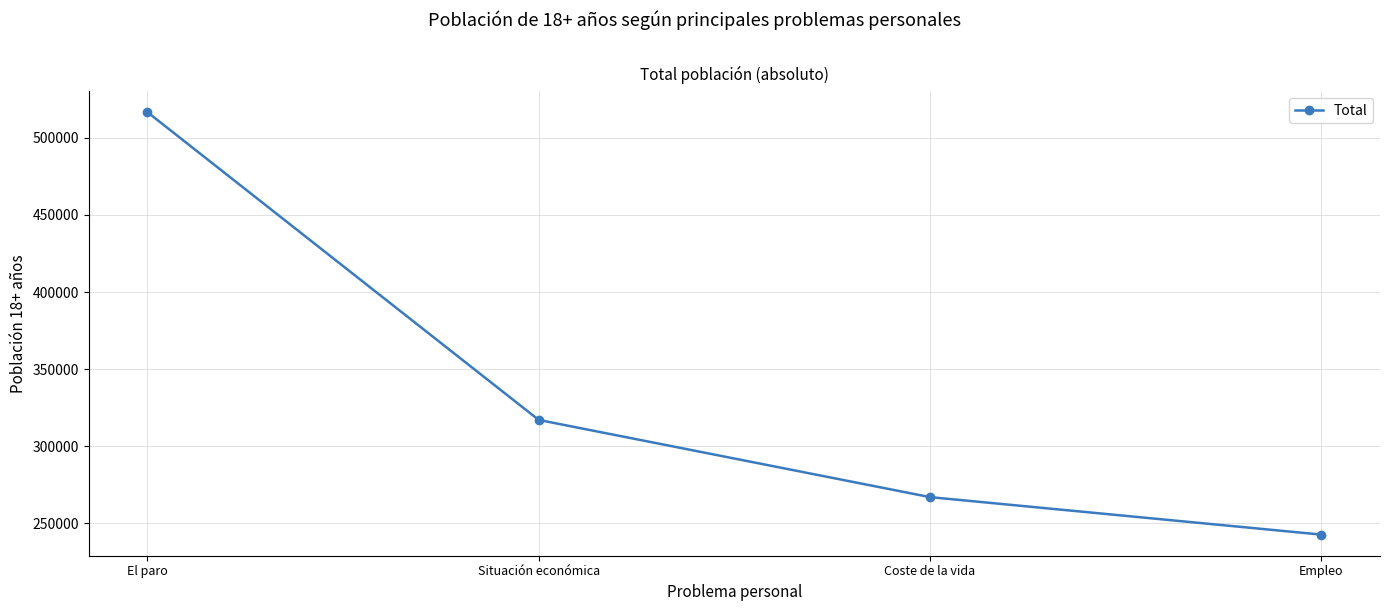

The value at Coste de la vida is 267006.6. True or false?

True